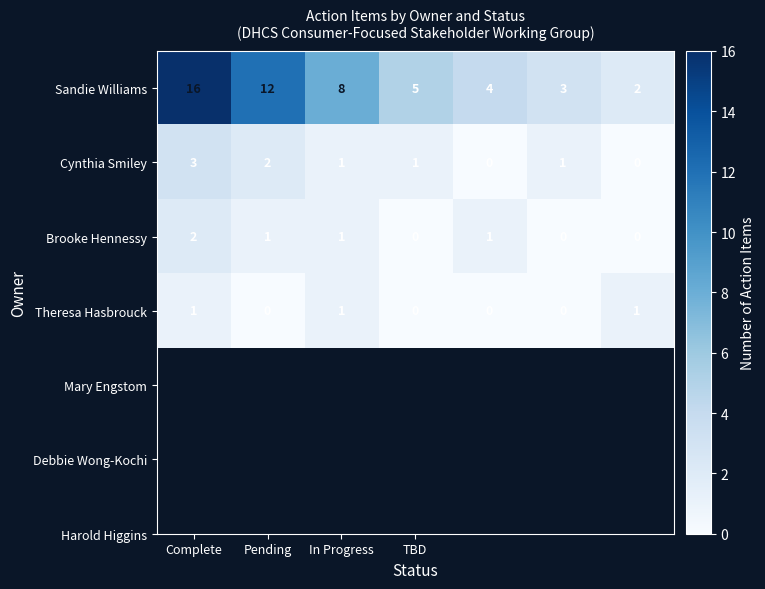

Which series has the widest spread of values?

Sandie Williams